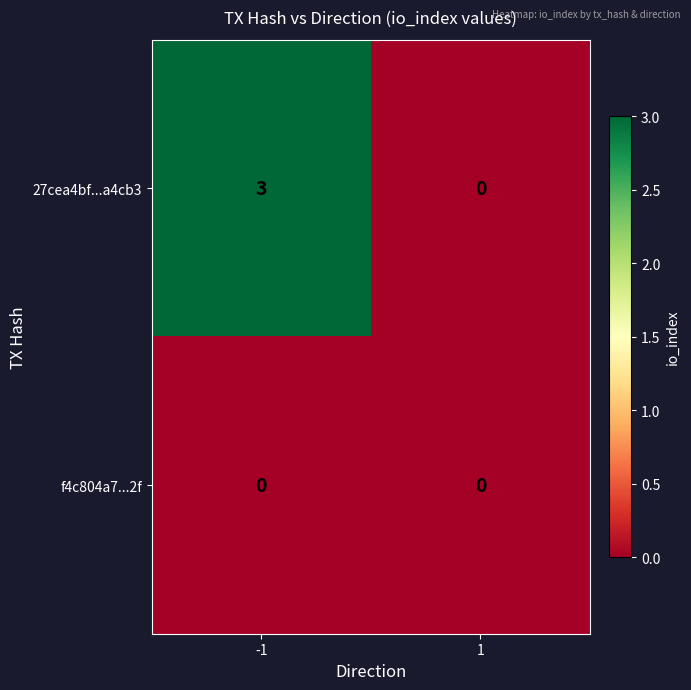

Rank the series by their maximum value, from highest to lowest.

27cea4bf...a4cb3, f4c804a7...2f